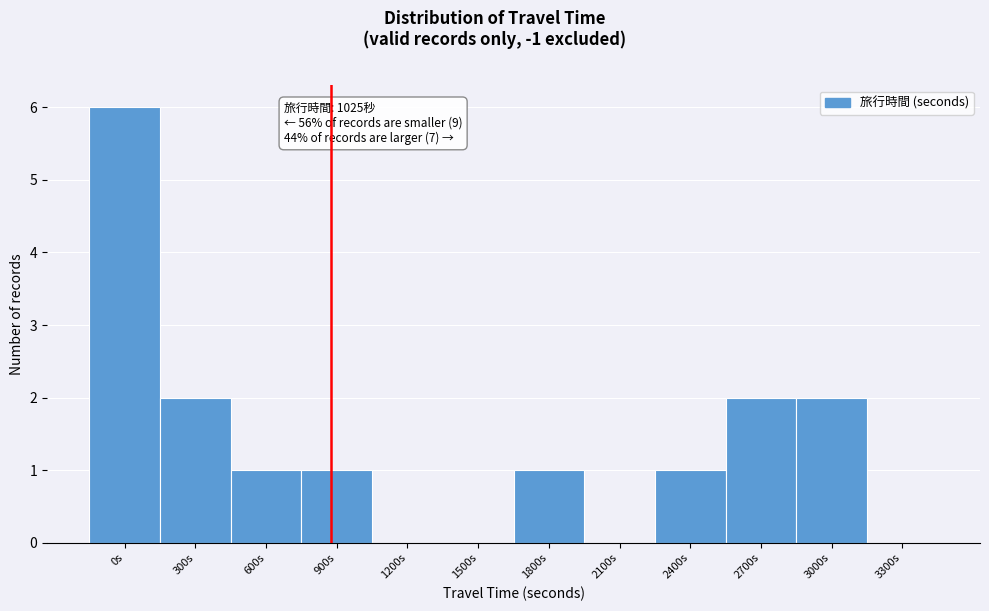

Reading left to right, transcribe all the data shown in this chart.

0s=6	300s=2	600s=1	900s=1	1200s=0	1500s=0	1800s=1	2100s=0	2400s=1	2700s=2	3000s=2	3300s=0